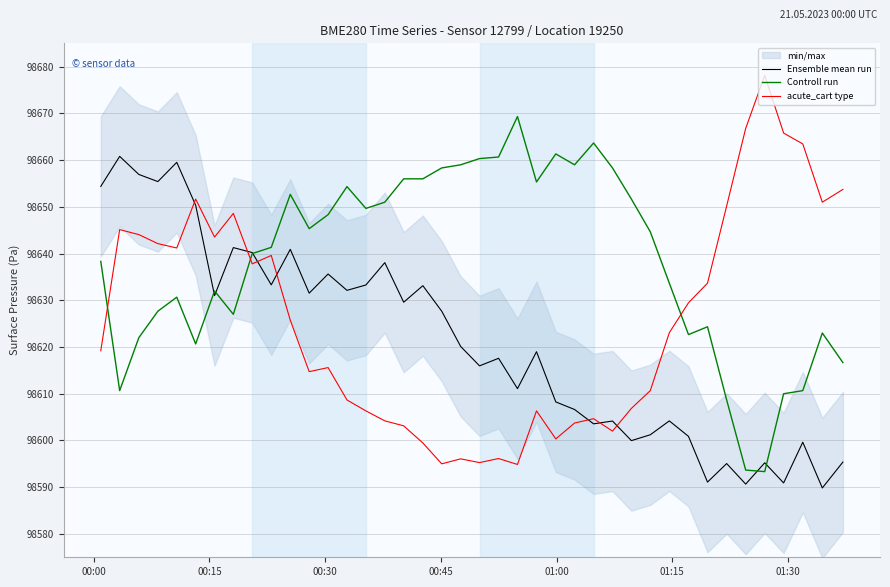

What is the highest value of the acute_cart type series?

98678.1